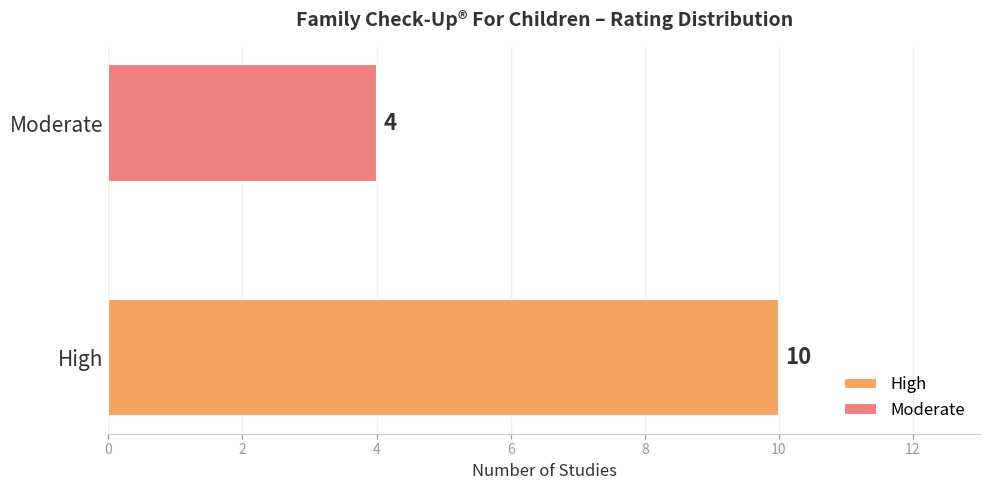

List the series in order of their overall mean, lowest first.

Moderate, High